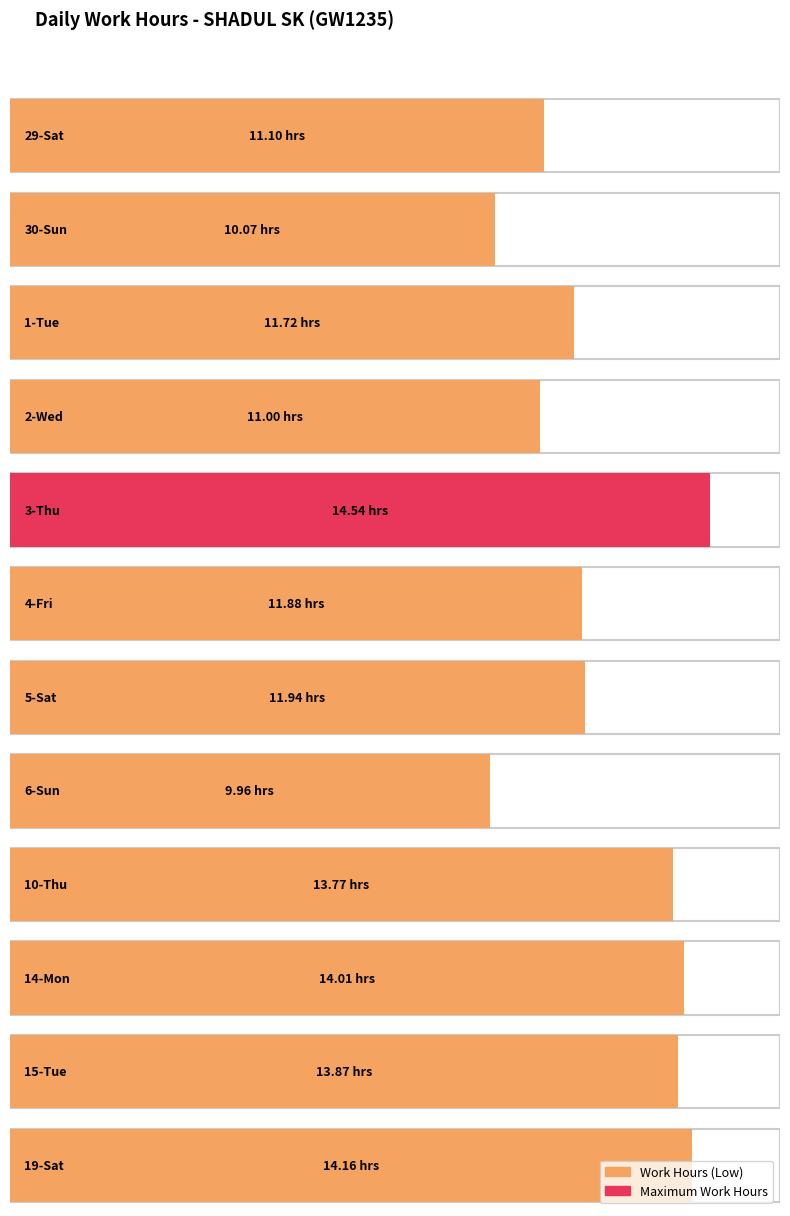

Count the number of categories in the chart.

12